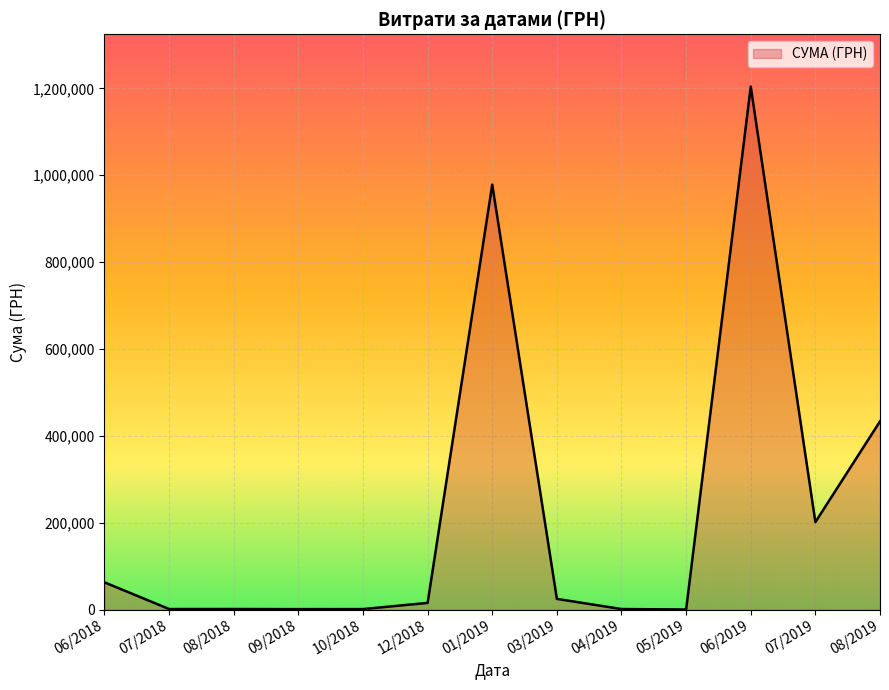

Is it true that the value at 01/2019 is 363633.4?

False